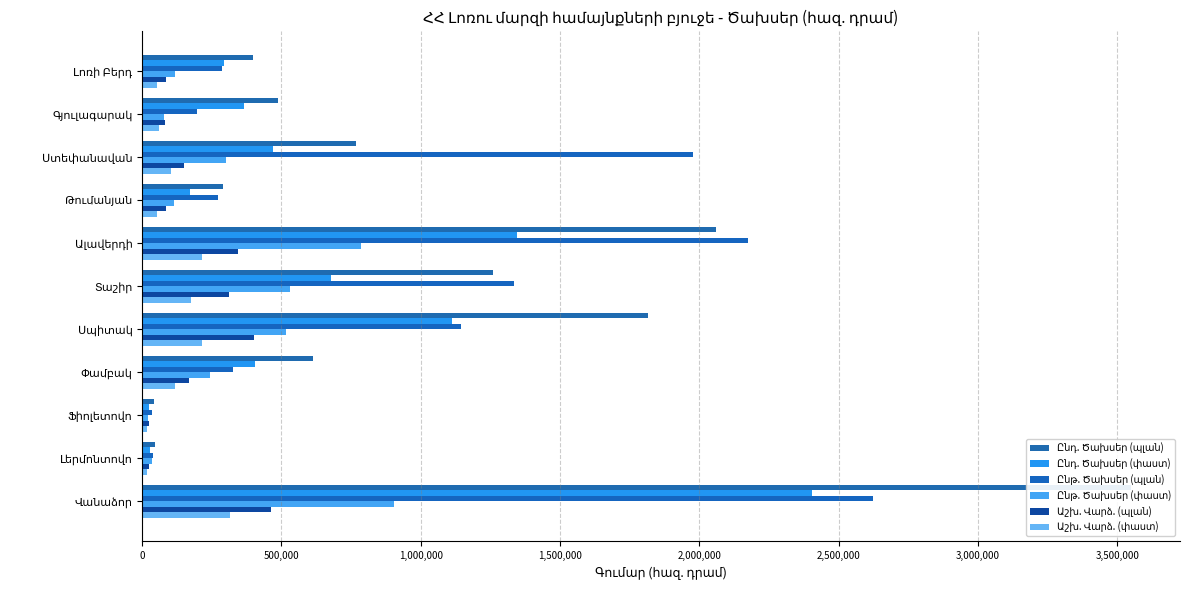

Between Ալավերդի and Լոռի Բերդ, which series saw the biggest shift?

Ընթ. Ծախսեր (պլան)